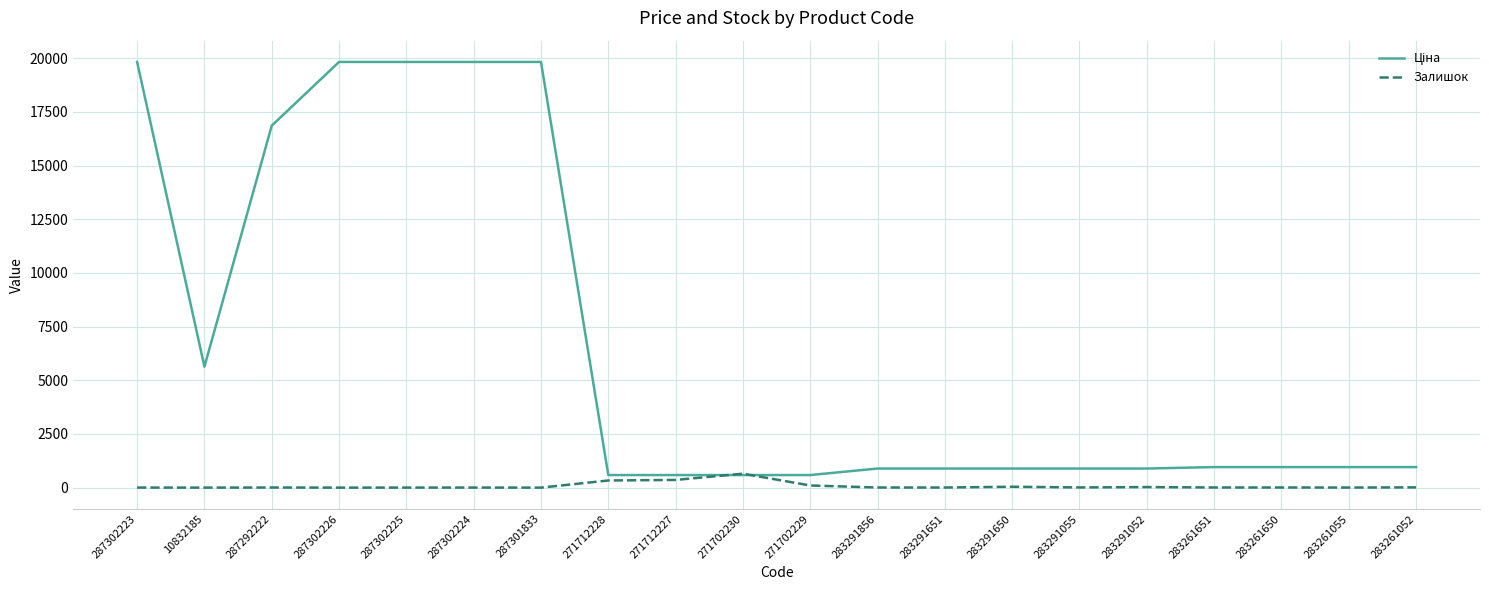

What is the maximum value for Залишок?

649.0